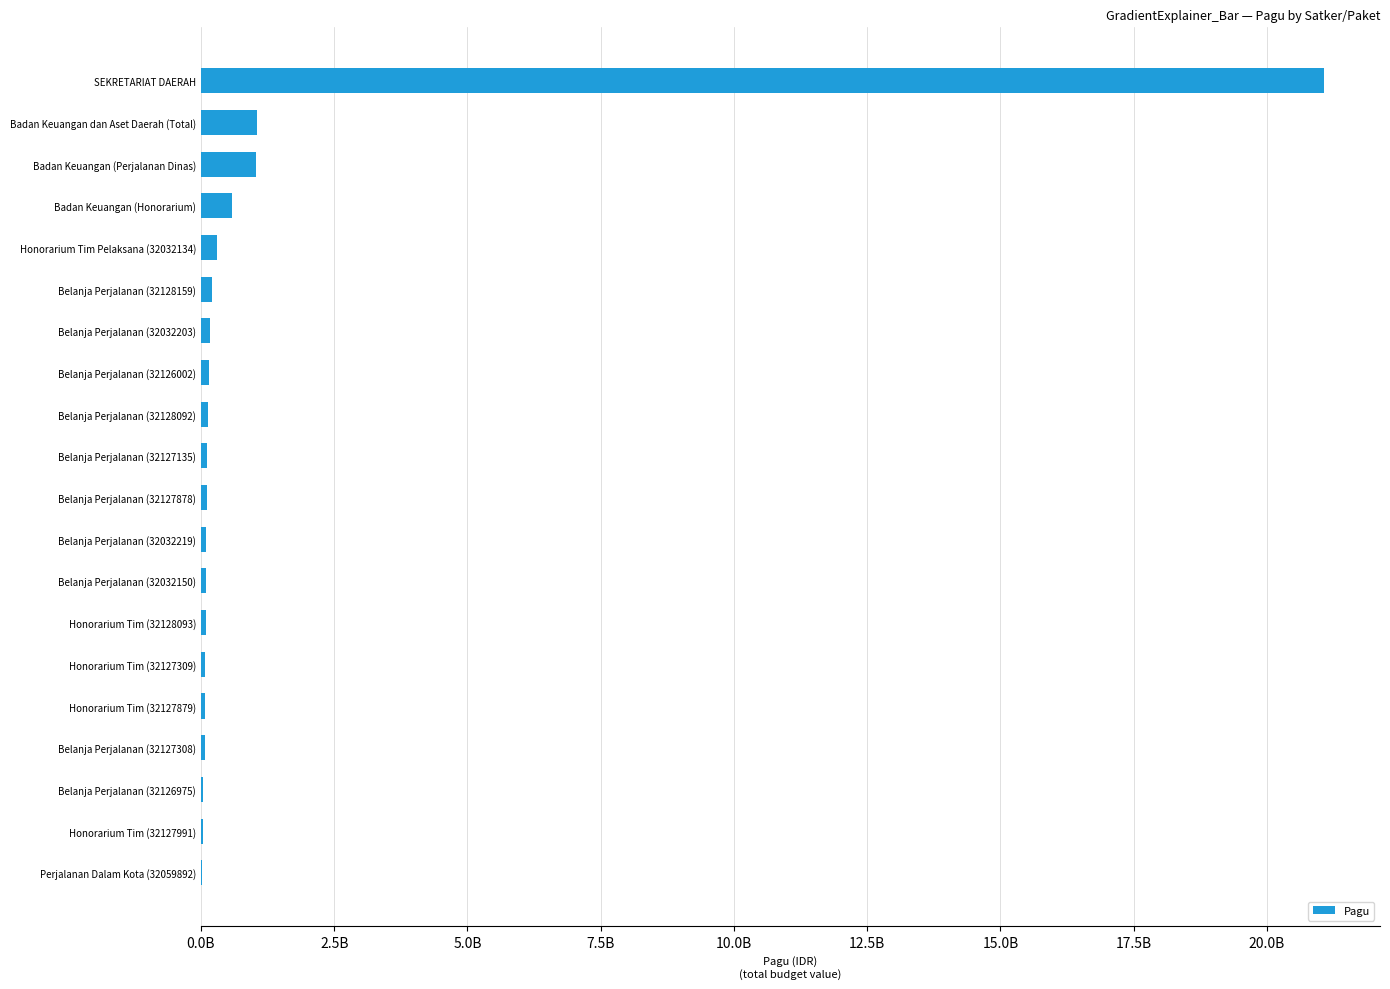

Are the bars horizontal?

Yes